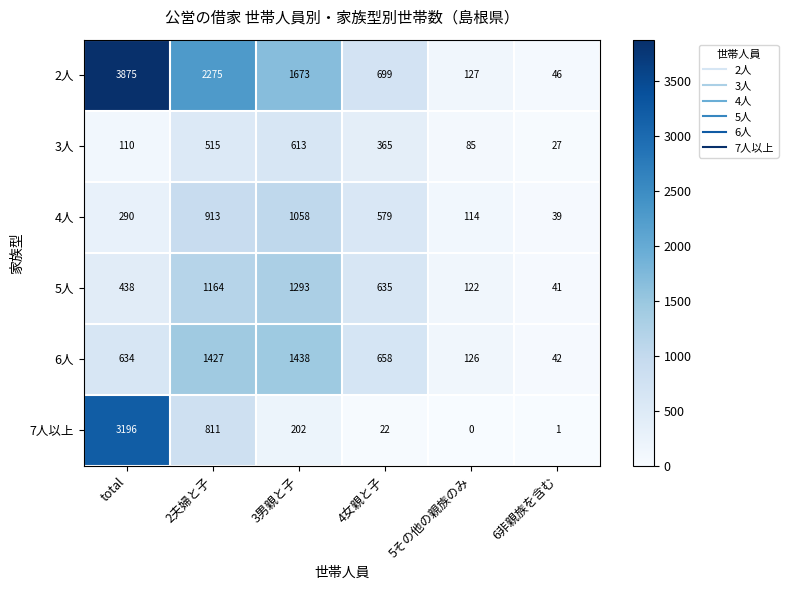

Which series has the widest spread of values?

2人